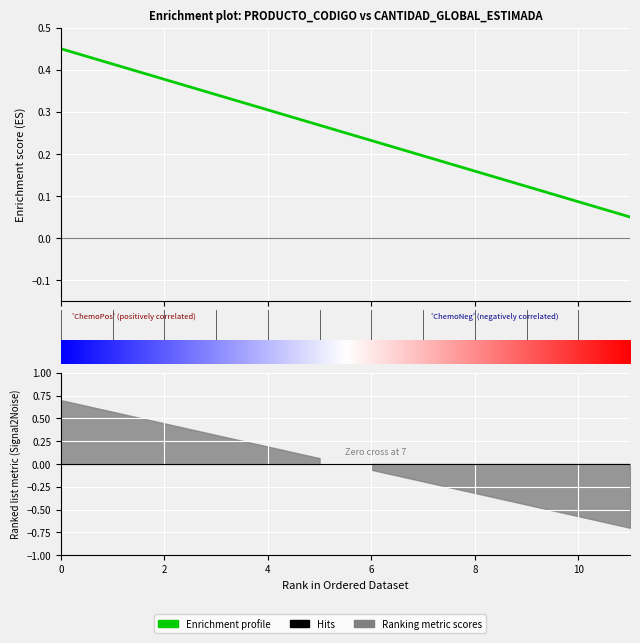

Reading left to right, what are all the values shown in this chart?

0.4	0.4	0.4	0.3	0.3	0.3	0.2	0.2	0.2	0.1	0.1	0.1